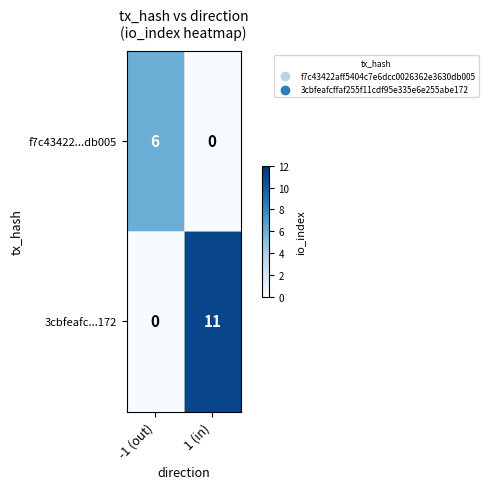

What is the sum of all f7c43422...db005 values?

6